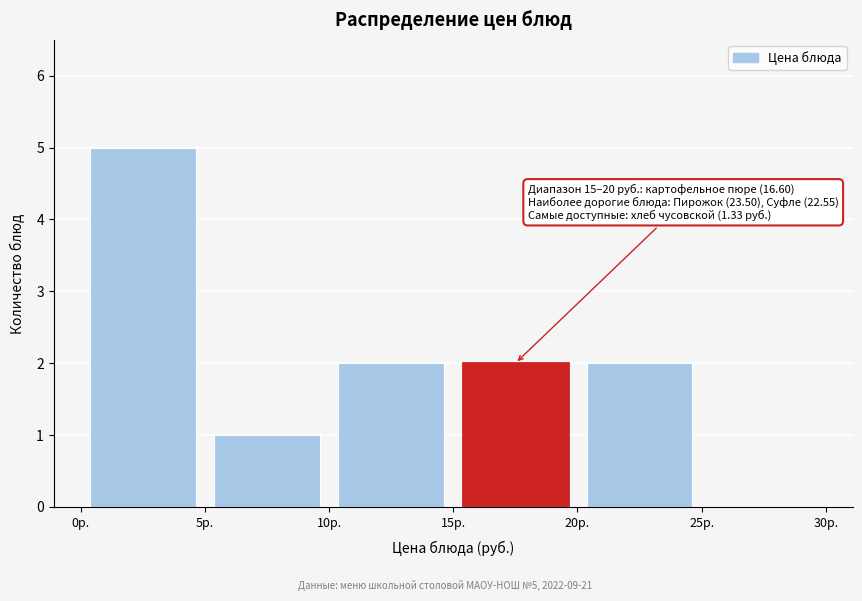

Over which range of the x-axis is the bar tallest?

0 to 5